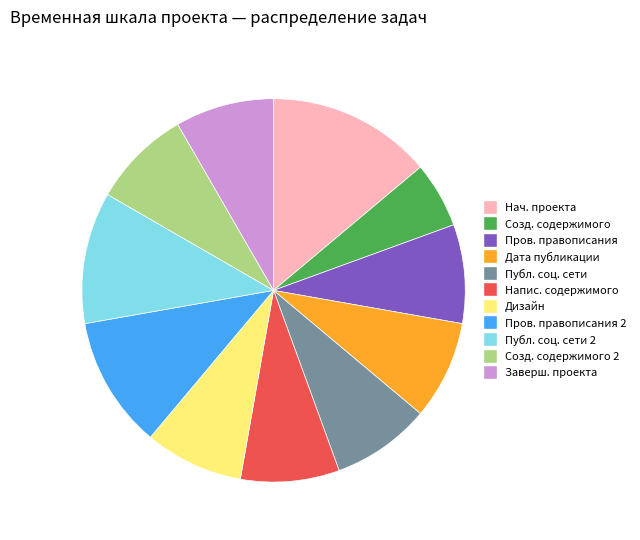

Is there a majority slice in this chart?

No